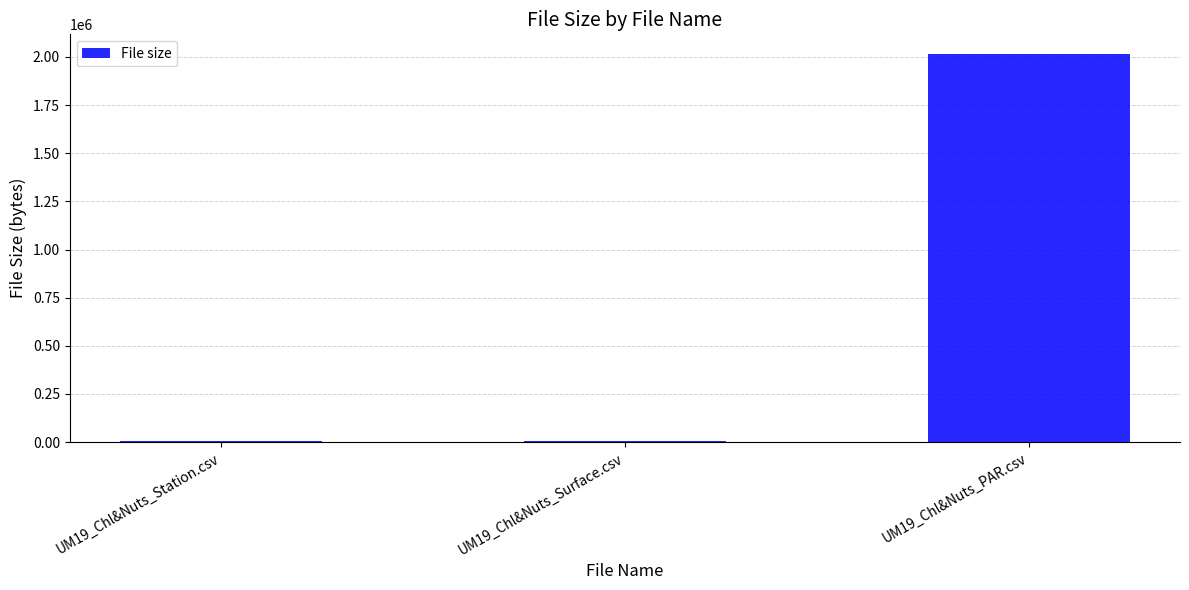

The chart shows a value of 2736158 at UM19_Chl&Nuts_PAR.csv. True or false?

False